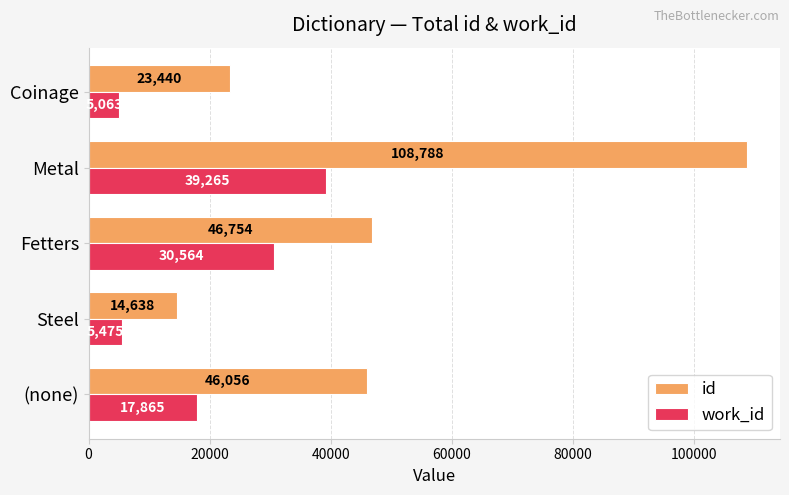

At how many categories does at least one series exceed 76808?

1